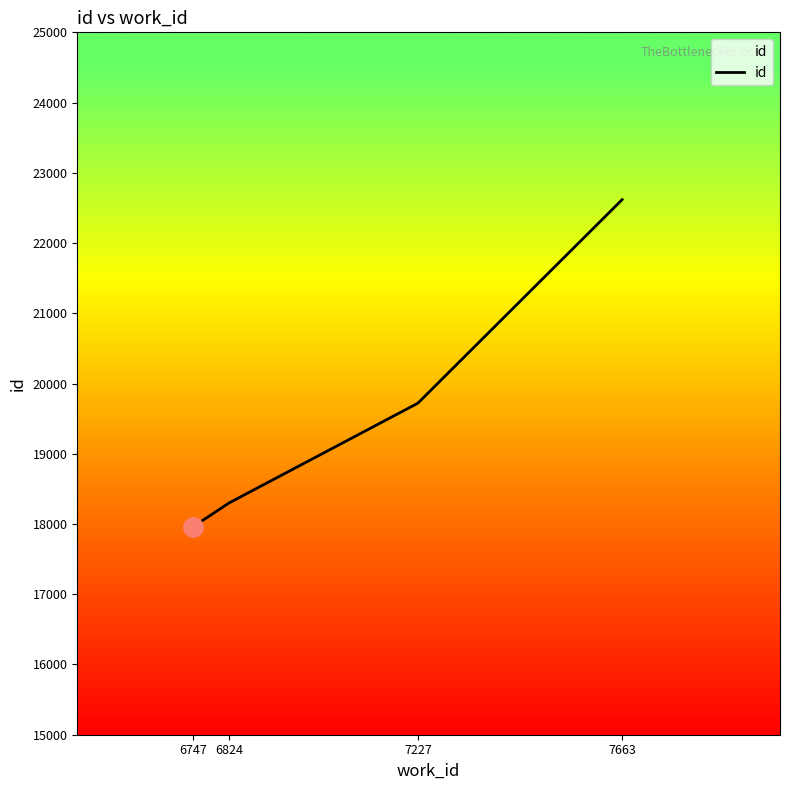

What is the smallest value displayed?

17959.0